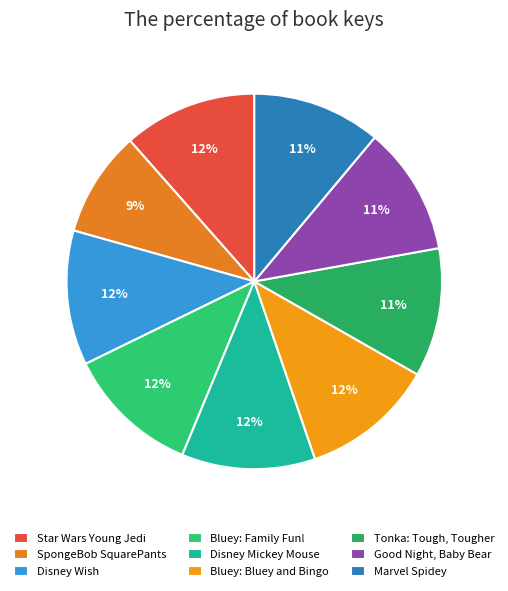

What percentage is the Bluey: Family Fun! slice, to the nearest percent?

12%